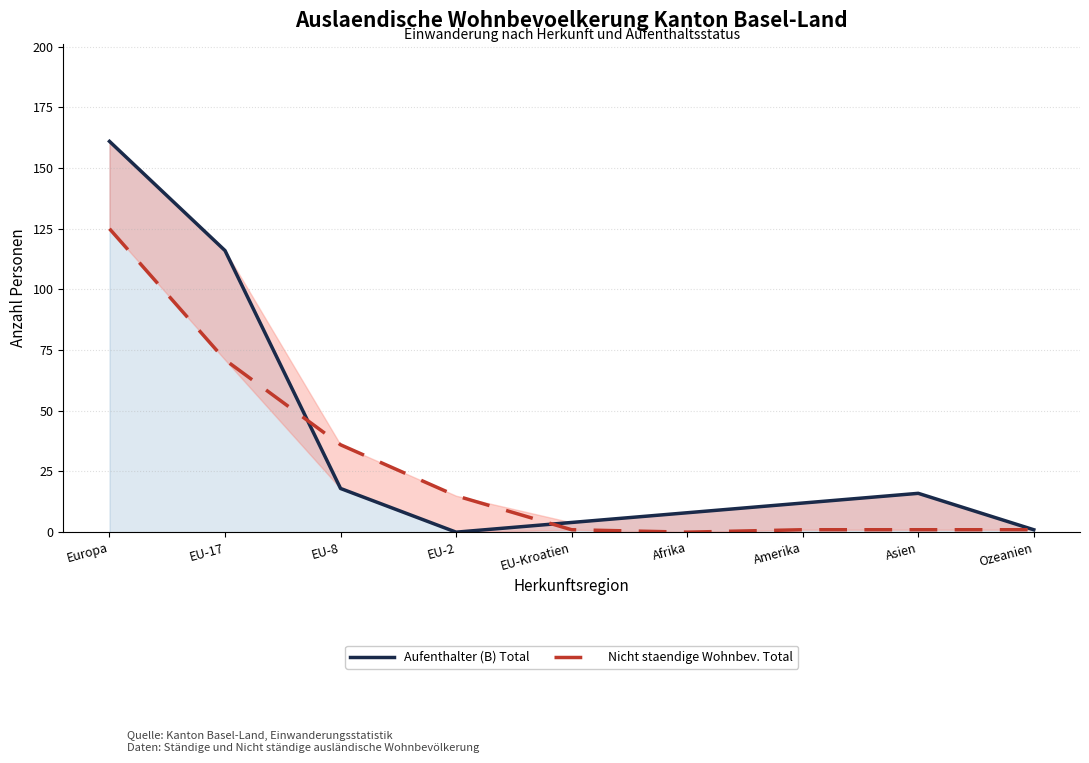

In Aufenthalter (B) Total, how many points are higher than both neighbors (excluding endpoints)?

1